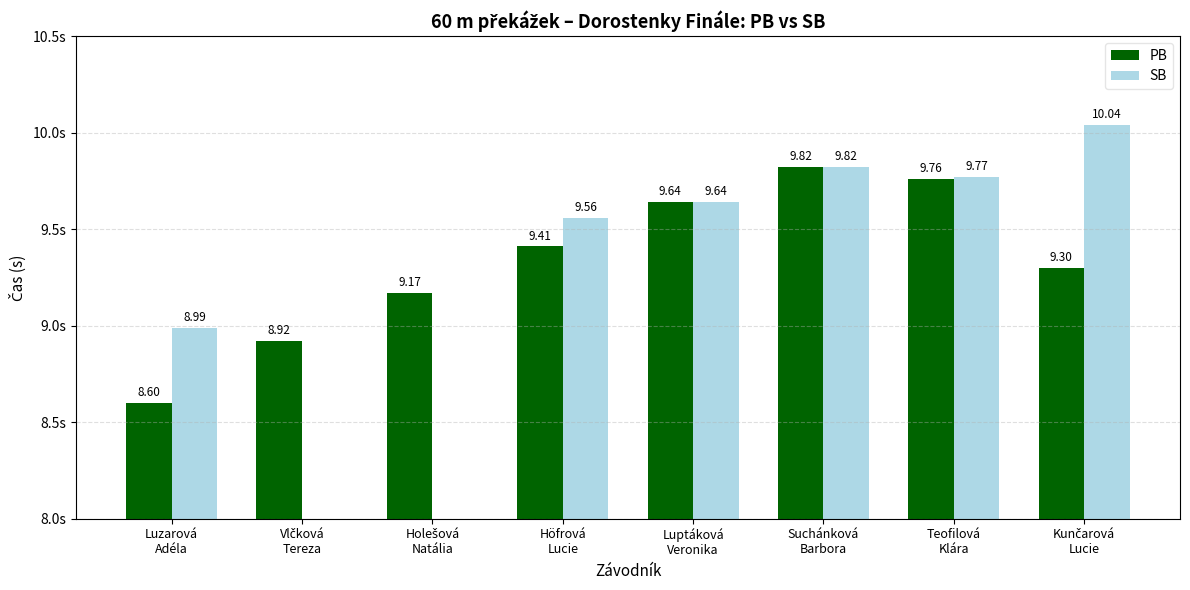

What is the difference between the highest and lowest values at Höfrová
Lucie?

0.2